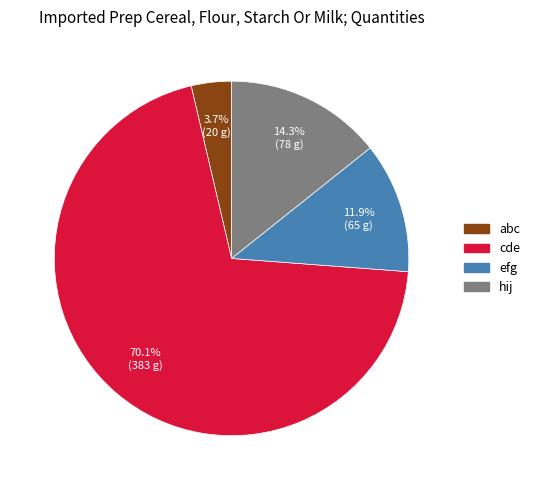

To the nearest percent, what portion does cde represent?

70%